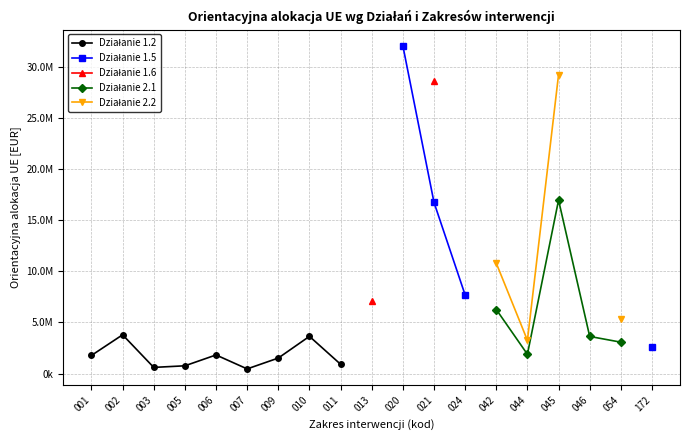

How many lines are shown in the chart?

5